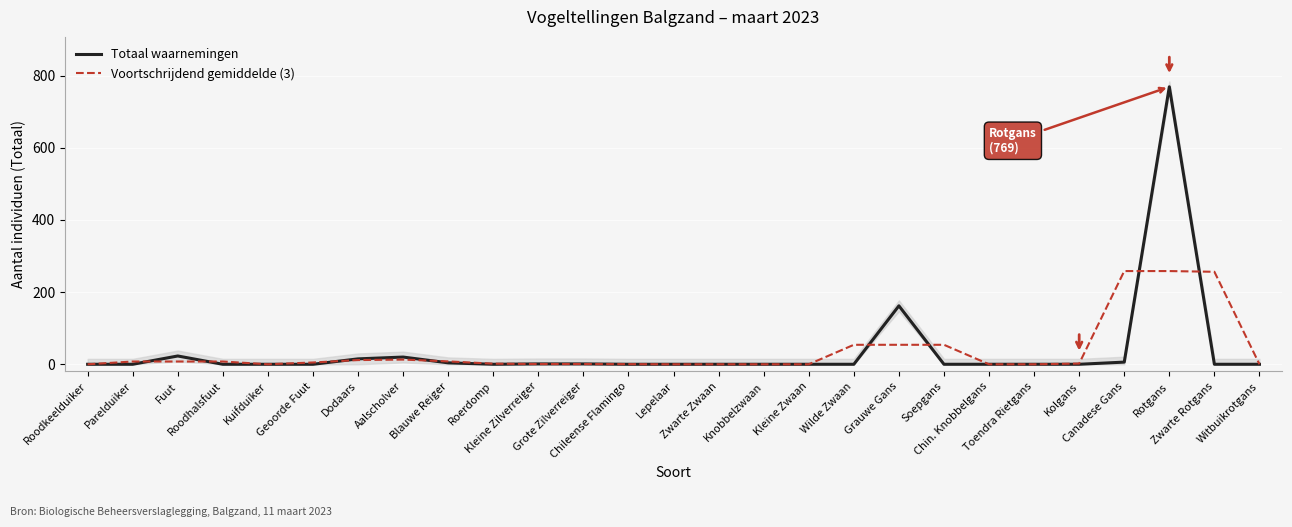

Reading left to right, transcribe all the data shown in this chart.

Totaal waarnemingen: Roodkeelduiker=0.0	Parelduiker=0.0	Fuut=23.0	Roodhalsfuut=0.0	Kuifduiker=0.0	Geoorde Fuut=0.0	Dodaars=15.0	Aalscholver=20.0	Blauwe Reiger=4.0	Roerdomp=0.0	Kleine Zilverreiger=1.0	Grote Zilverreiger=1.0	Chileense Flamingo=0.0	Lepelaar=0.0	Zwarte Zwaan=0.0	Knobbelzwaan=0.0	Kleine Zwaan=0.0	Wilde Zwaan=0.0	Grauwe Gans=162.0	Soepgans=0.0	Chin. Knobbelgans=0.0	Toendra Rietgans=0.0	Kolgans=0.0	Canadese Gans=6.0	Rotgans=769.0	Zwarte Rotgans=0.0	Witbuikrotgans=0.0
Voortschrijdend gemiddelde (3): Roodkeelduiker=0.0	Parelduiker=7.7	Fuut=7.7	Roodhalsfuut=7.7	Kuifduiker=0.0	Geoorde Fuut=5.0	Dodaars=11.7	Aalscholver=13.0	Blauwe Reiger=8.0	Roerdomp=1.7	Kleine Zilverreiger=0.7	Grote Zilverreiger=0.7	Chileense Flamingo=0.3	Lepelaar=0.0	Zwarte Zwaan=0.0	Knobbelzwaan=0.0	Kleine Zwaan=0.0	Wilde Zwaan=54.0	Grauwe Gans=54.0	Soepgans=54.0	Chin. Knobbelgans=0.0	Toendra Rietgans=0.0	Kolgans=2.0	Canadese Gans=258.3	Rotgans=258.3	Zwarte Rotgans=256.3	Witbuikrotgans=0.0